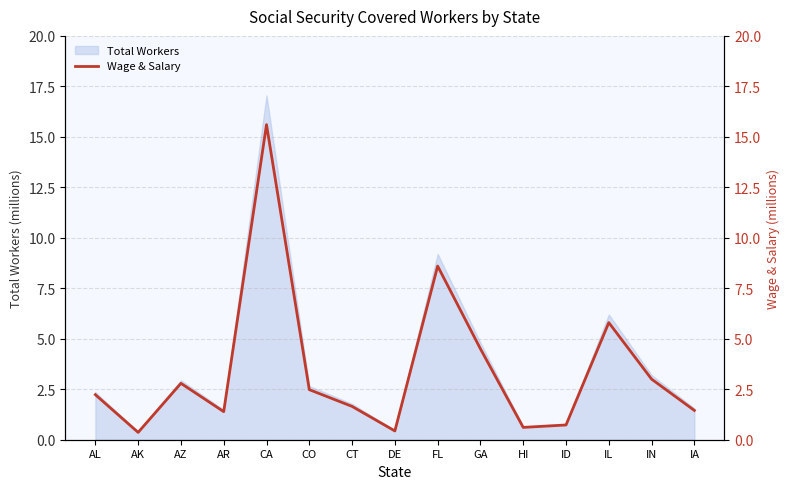

True or false: Total Workers has a value of 2.9 at AZ.

True